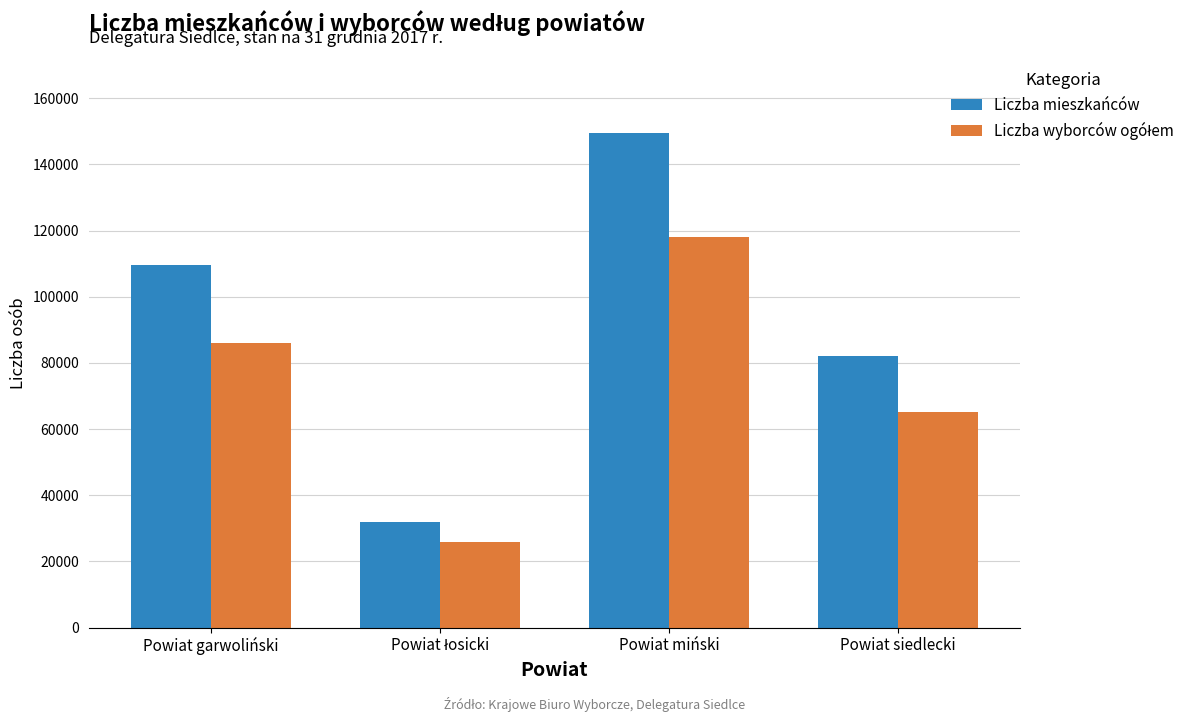

Does the chart contain stacked bars?

No